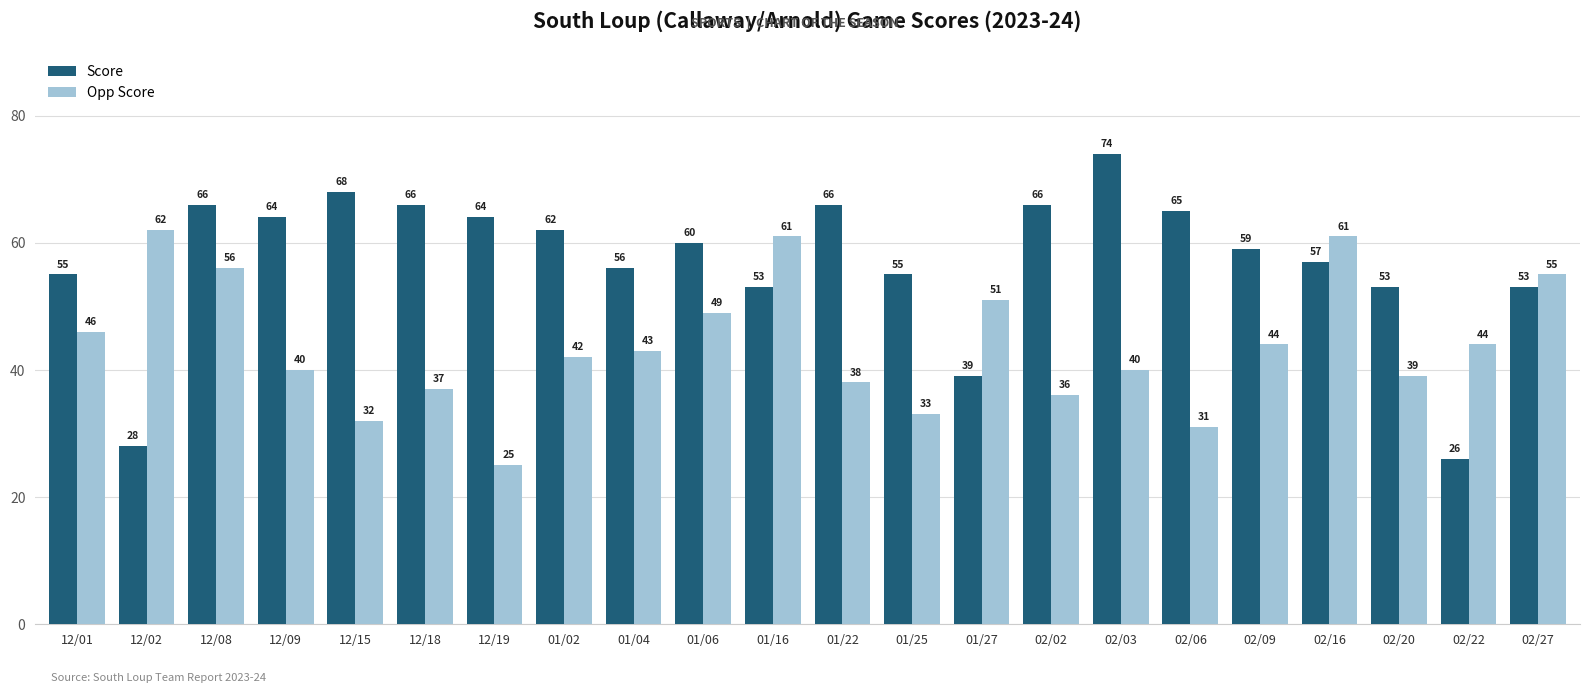

What is the spread (max minus min) of values at 02/03?

34